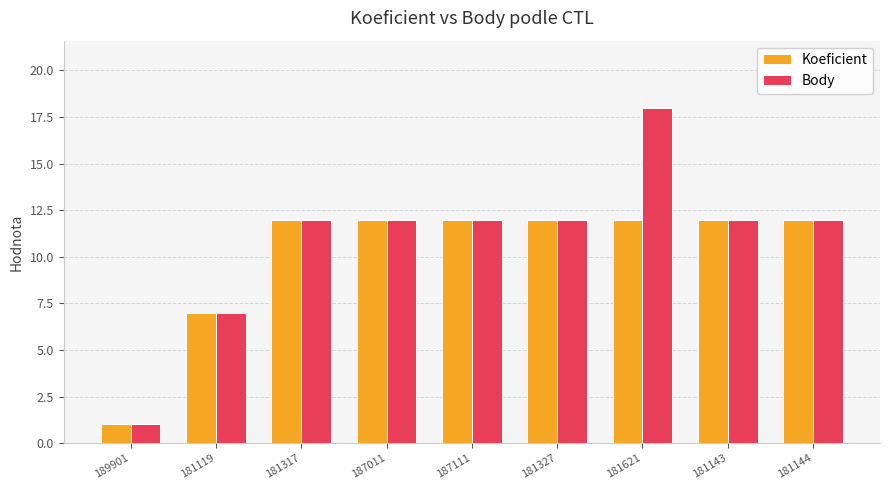

Reading left to right, list all the values displayed in this chart.

Koeficient: 1	7	12	12	12	12	12	12	12
Body: 1	7	12	12	12	12	18	12	12